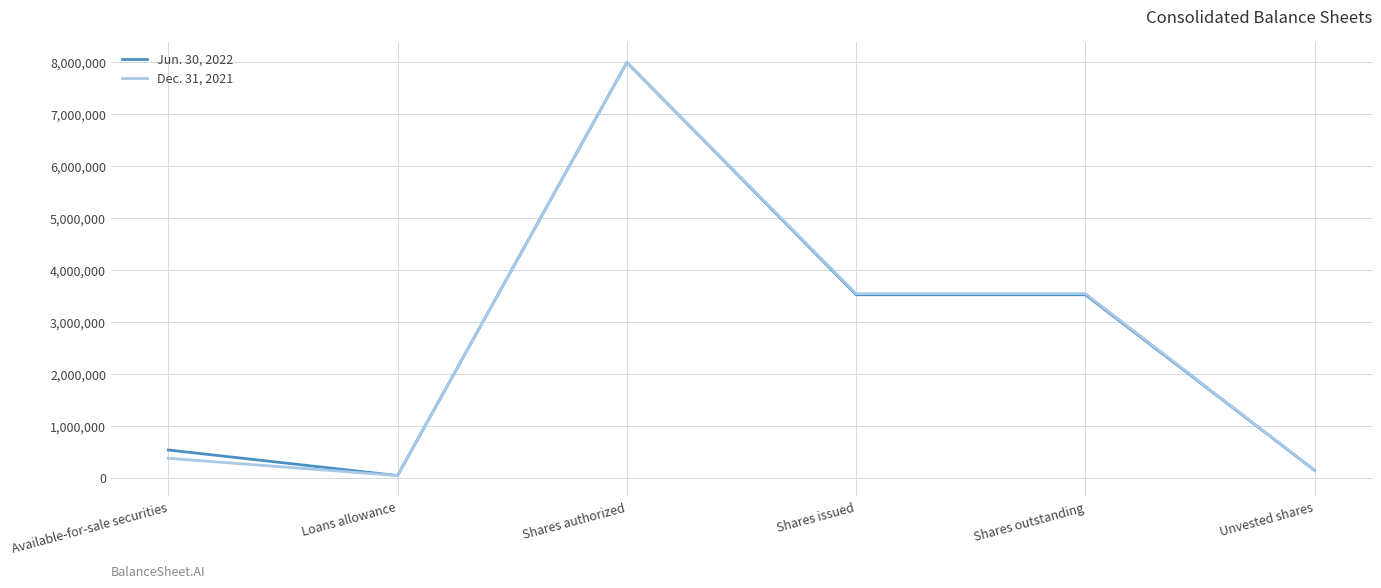

List the series in order of their overall mean, highest first.

Jun. 30, 2022, Dec. 31, 2021